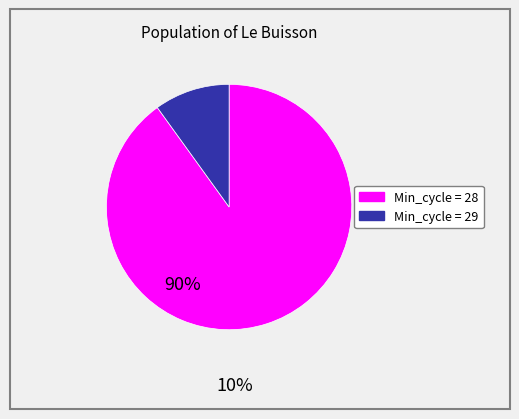

Is there any slice that represents more than half of the pie?

Yes